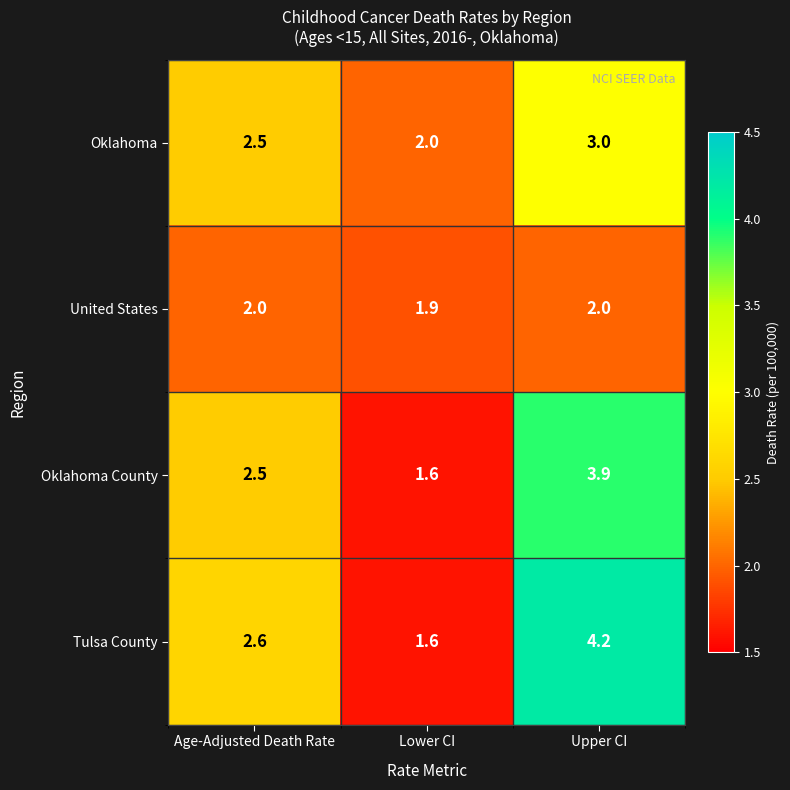

Rank the series by their average value, from lowest to highest.

United States, Oklahoma, Oklahoma County, Tulsa County